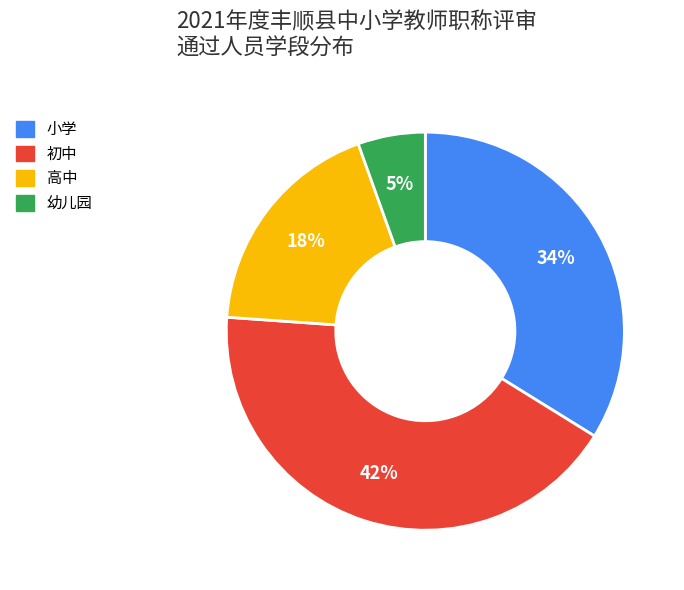

To the nearest percent, what is the combined percentage of 高中 and 初中?

61%